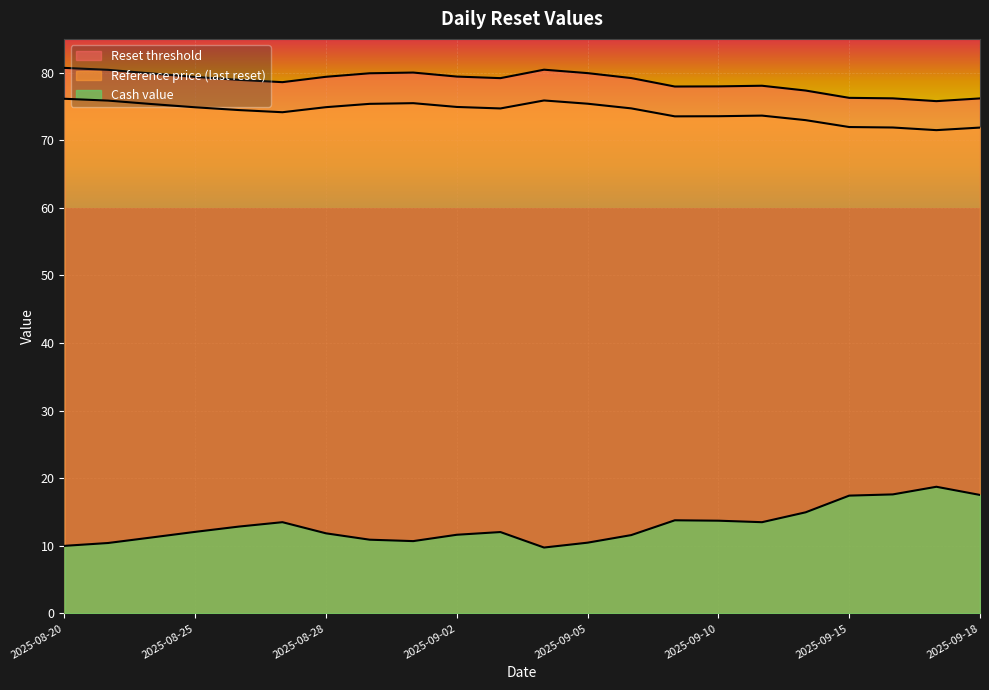

True or false: Reference price (last reset) and Cash value cross at least once.

False